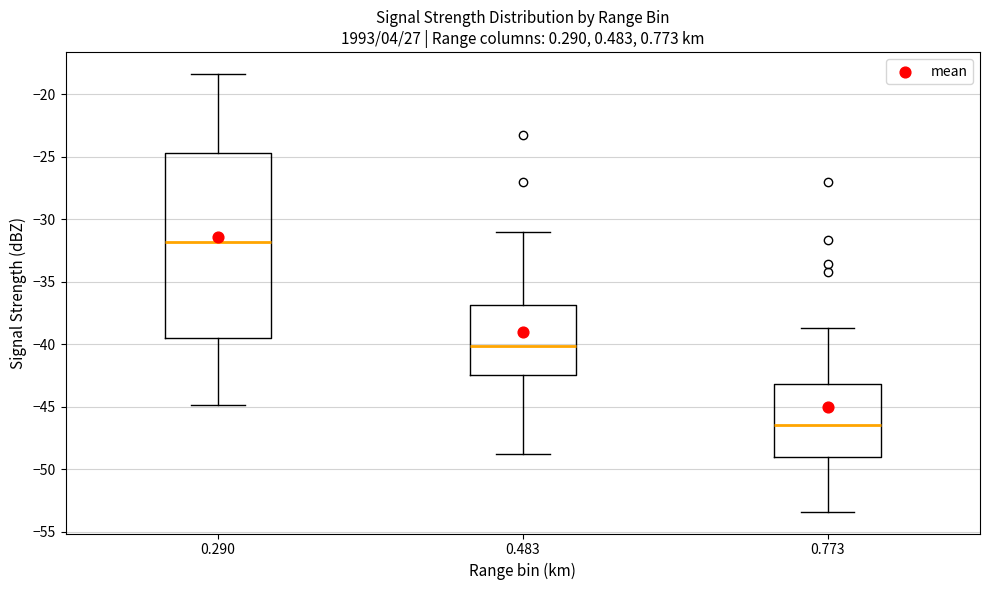

Where does the median line of the box at x = 0.290 sit on the y-axis? The values are not printed on the chart, so give them approximately, as read against the axis.

-32.0